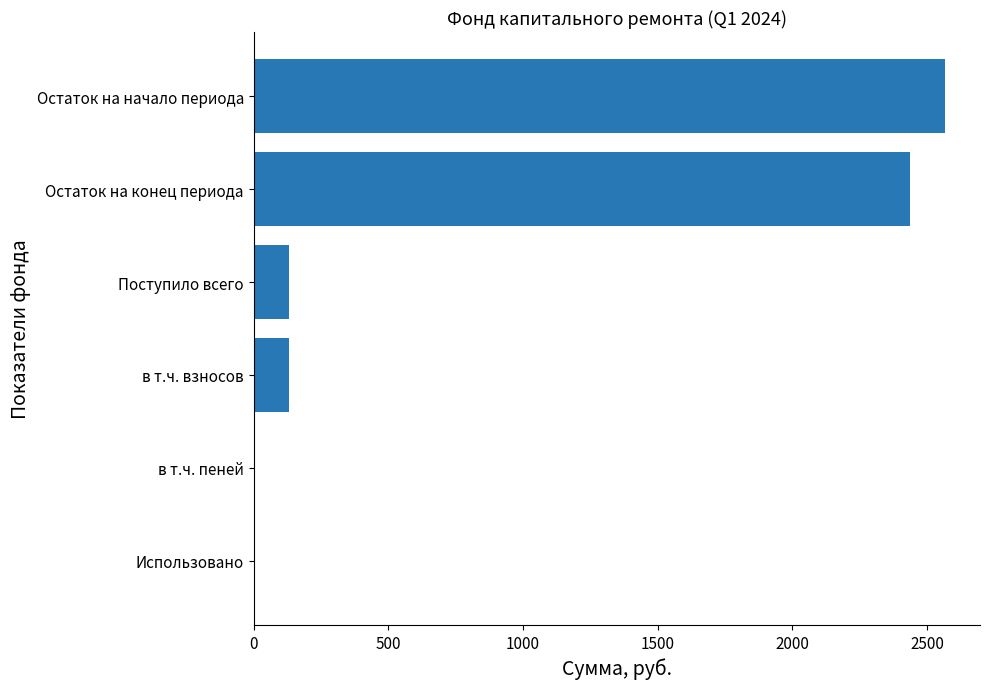

Which has a higher value, Остаток на конец периода or в т.ч. пеней?

Остаток на конец периода